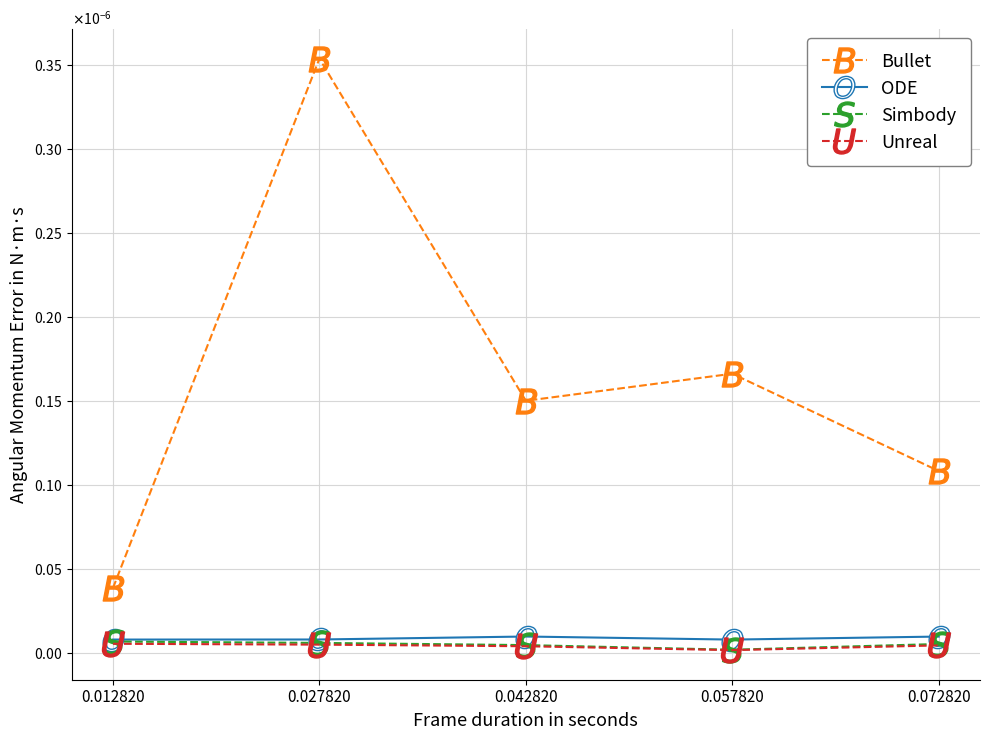

True or false: Unreal has a value of 0.0 at 0.027820.

True